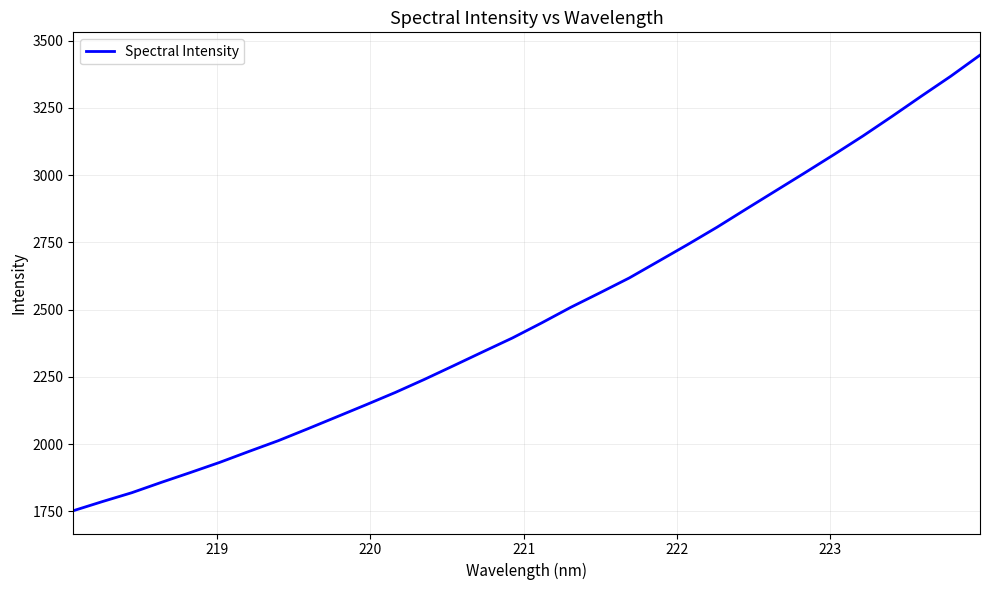

What is the difference between the maximum and minimum values?

1693.9